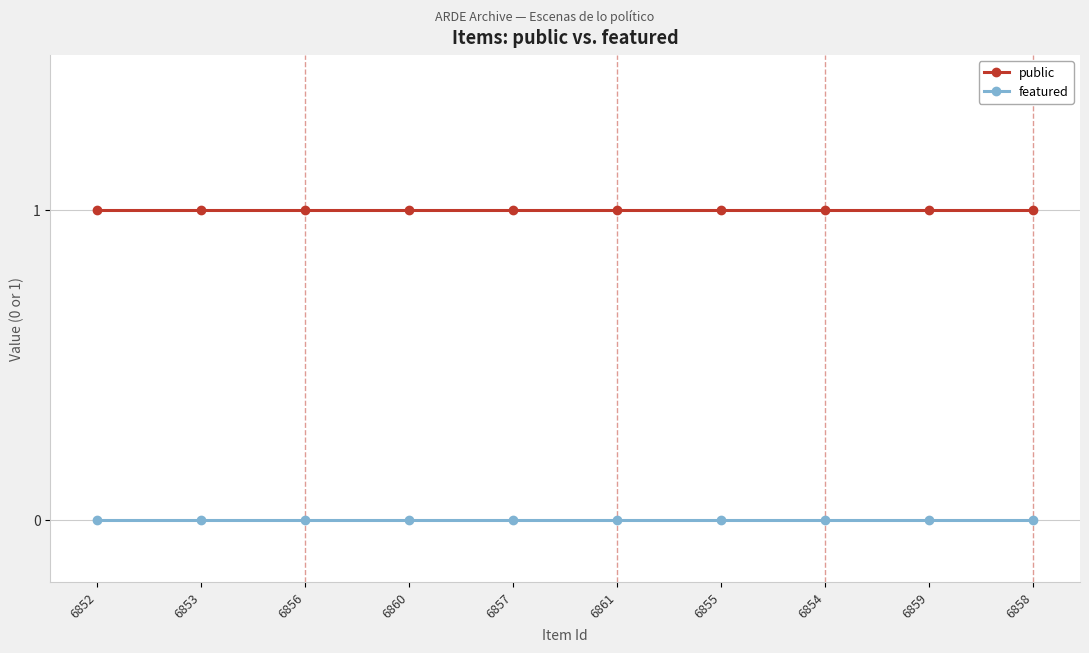

True or false: public has a value of 1 at 6858.

True